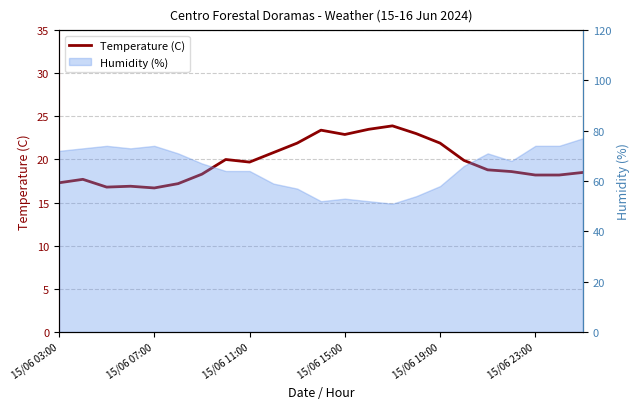

True or false: the data shows 27.1 at 22.

False